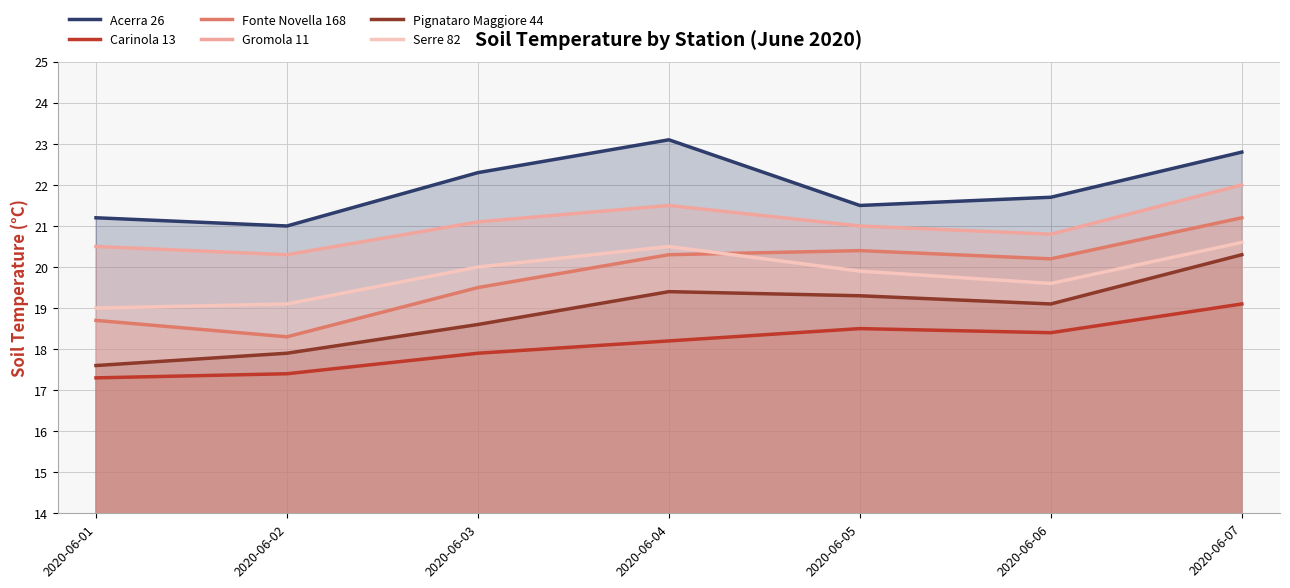

Reading left to right, extract all data points from this chart.

Acerra 26: 21.2	21.0	22.3	23.1	21.5	21.7	22.8
Carinola 13: 17.3	17.4	17.9	18.2	18.5	18.4	19.1
Fonte Novella 168: 18.7	18.3	19.5	20.3	20.4	20.2	21.2
Gromola 11: 20.5	20.3	21.1	21.5	21.0	20.8	22.0
Pignataro Maggiore 44: 17.6	17.9	18.6	19.4	19.3	19.1	20.3
Serre 82: 19.0	19.1	20.0	20.5	19.9	19.6	20.6